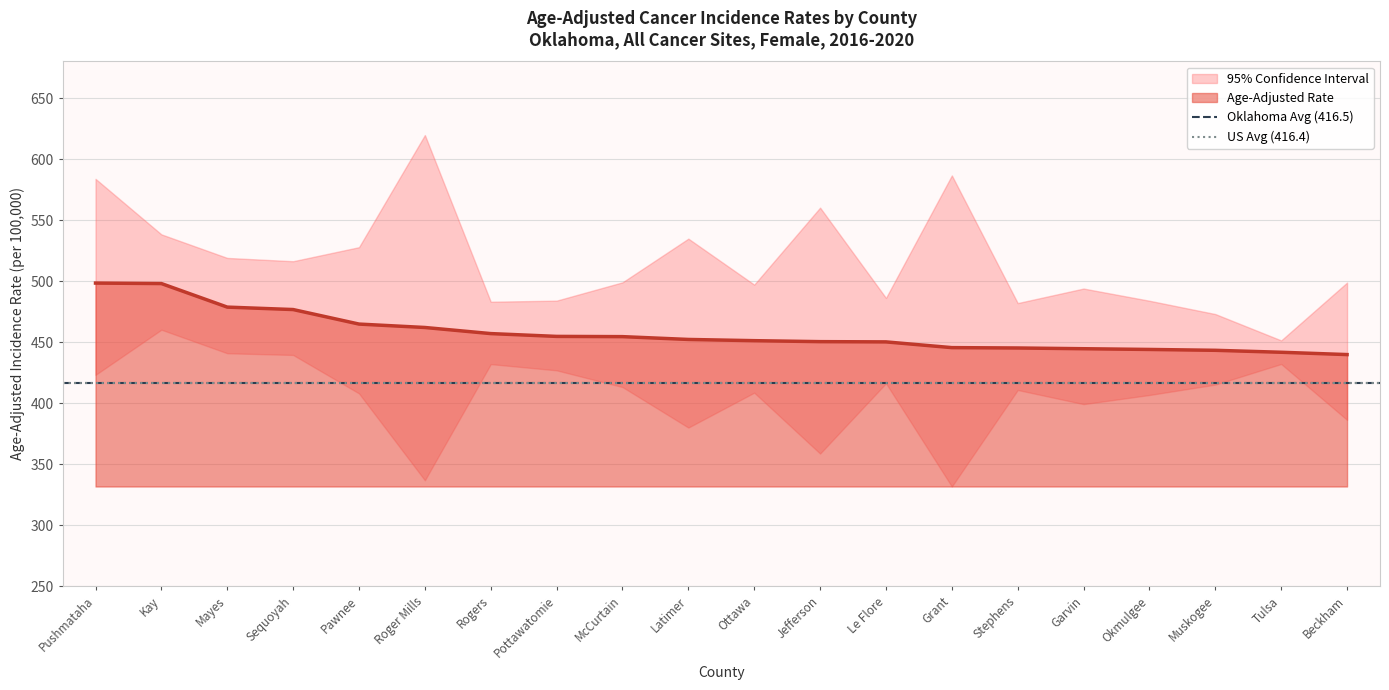

What is the label of the 2nd point from the left?

Kay